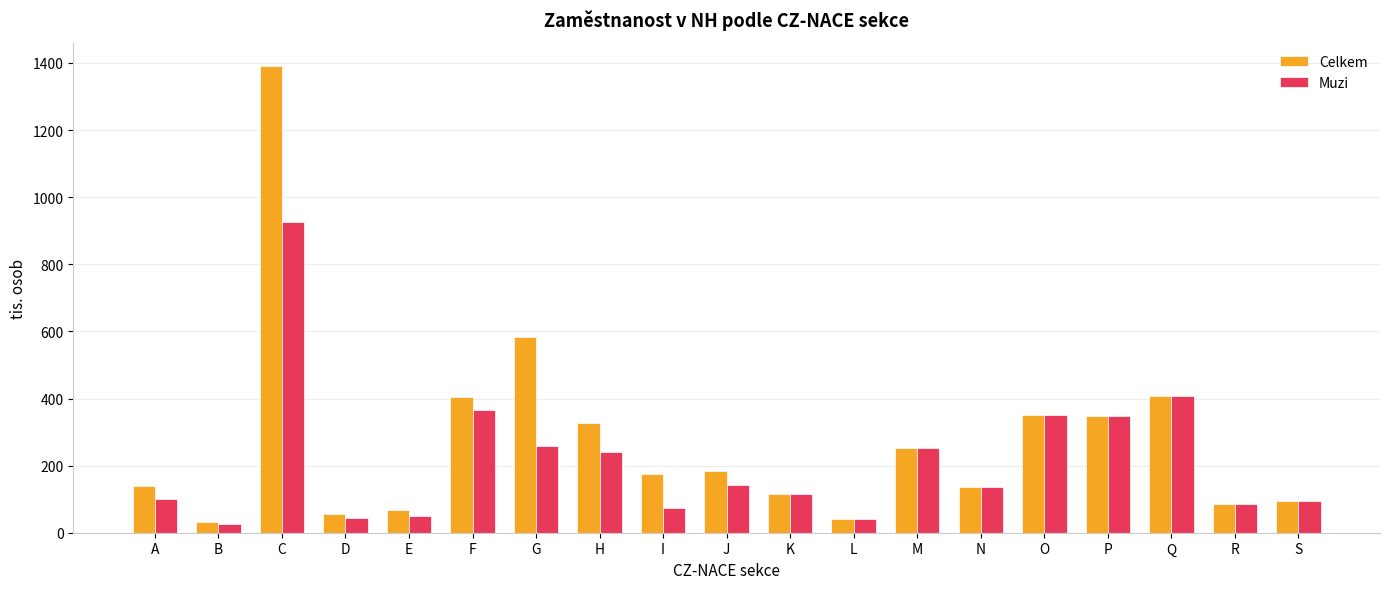

Which series has the widest spread of values?

Celkem